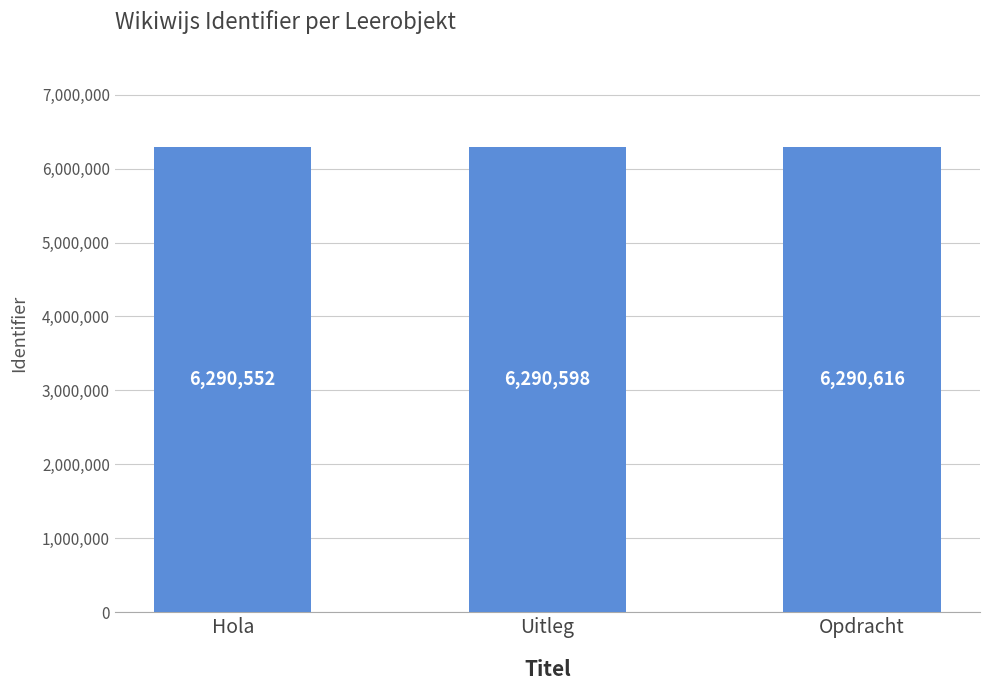

True or false: the data shows 6290616 at Opdracht.

True